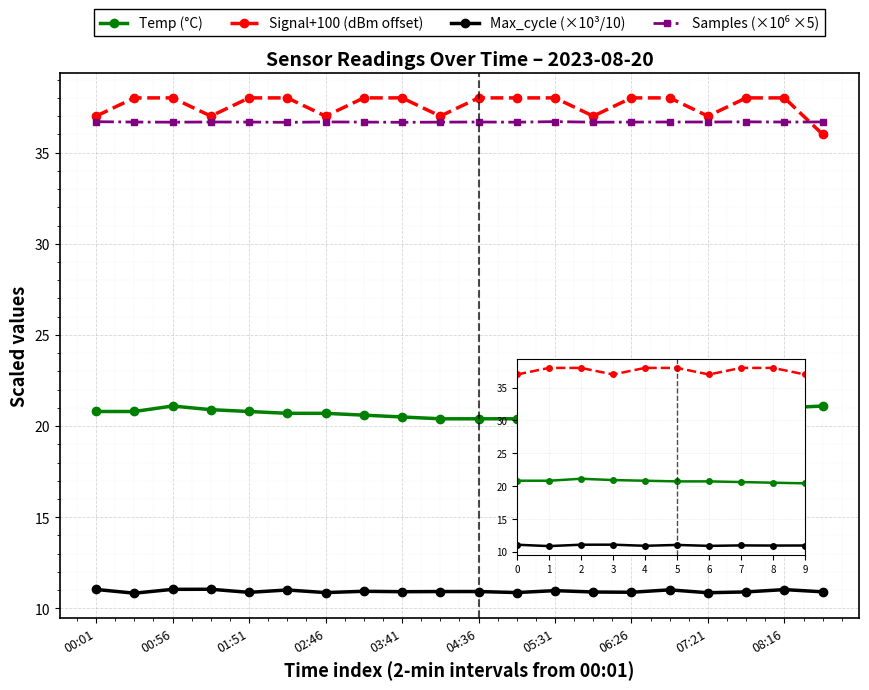

True or false: Signal and Temp intersect in this chart.

False